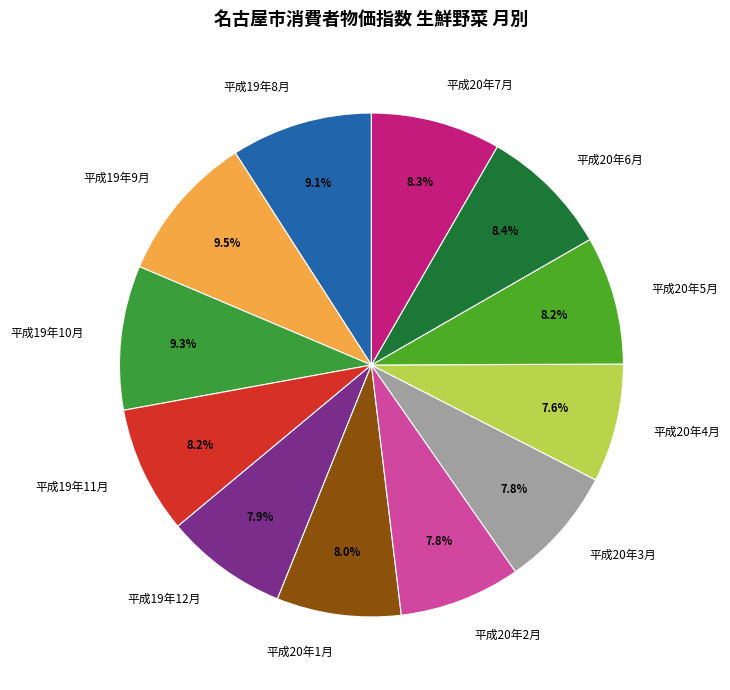

What is the ratio of the value at 平成19年9月 to the value at 平成20年3月?

1.2